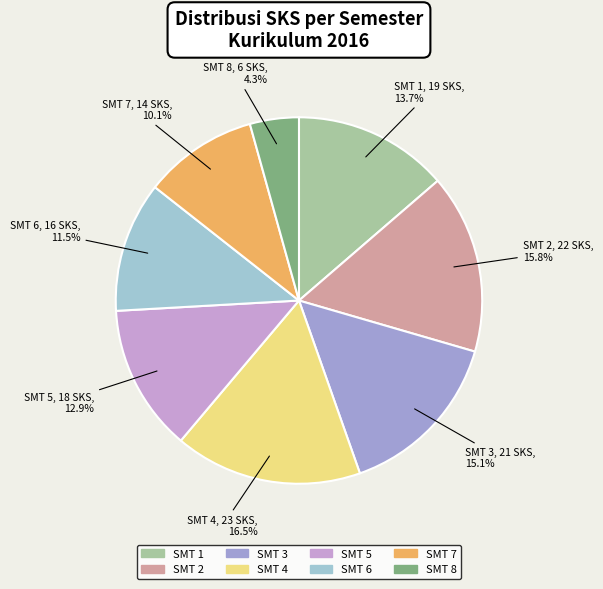

Which has a higher value, SMT 6 or SMT 2?

SMT 2